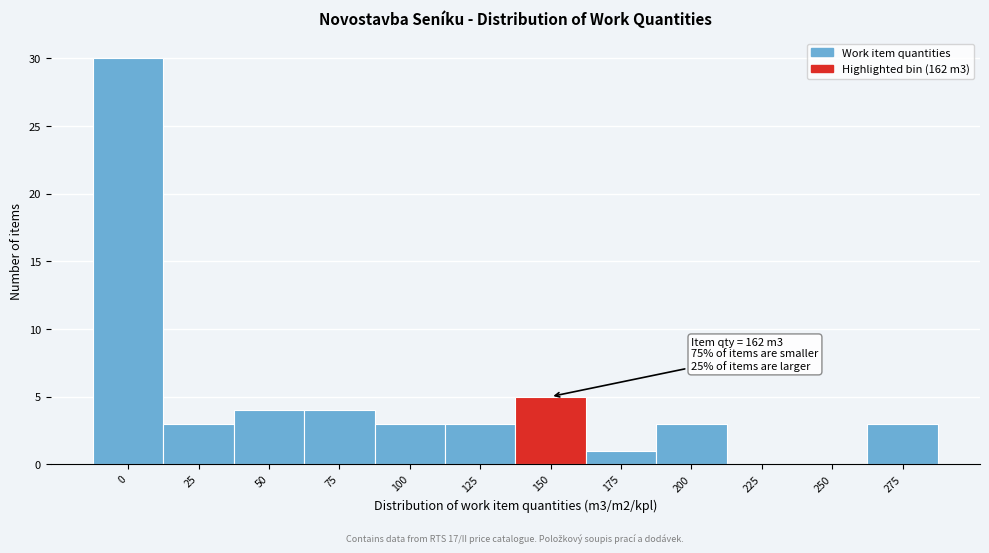

Reading left to right, extract all data points from this chart.

0=30	25=3	50=4	75=4	100=3	125=3	150=5	175=1	200=3	225=0	250=0	275=3